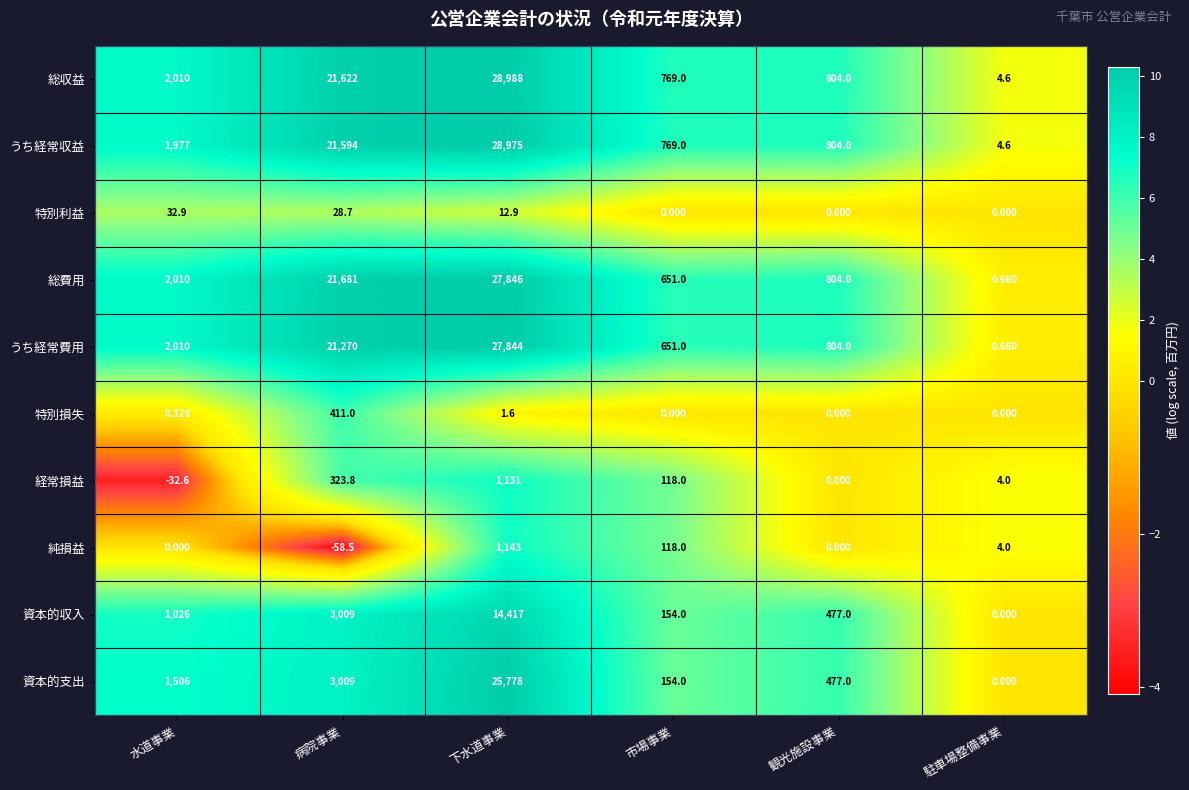

At how many categories does at least one series exceed 3?

6